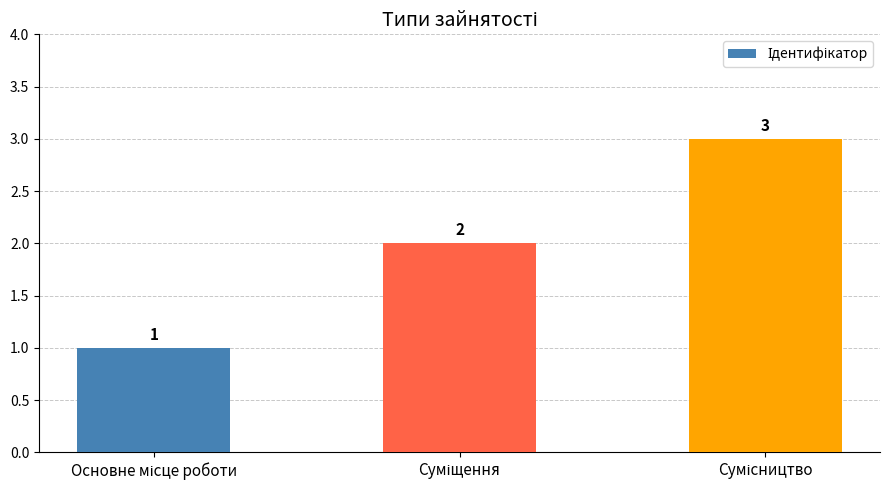

What is the value of the 2nd bar from the left?

2